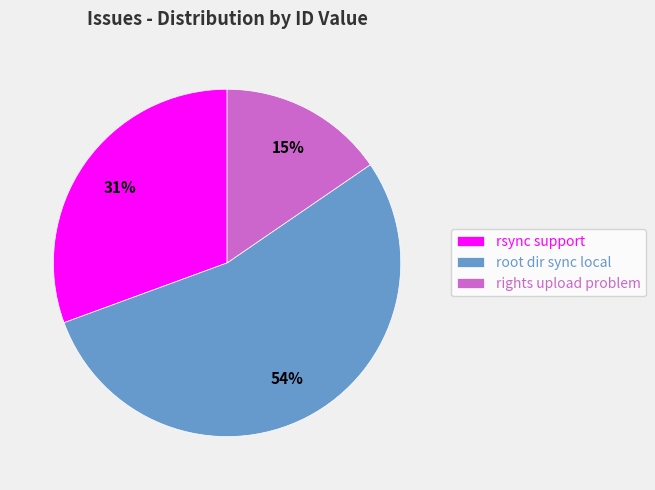

Which slice is the smallest?

rights upload problem